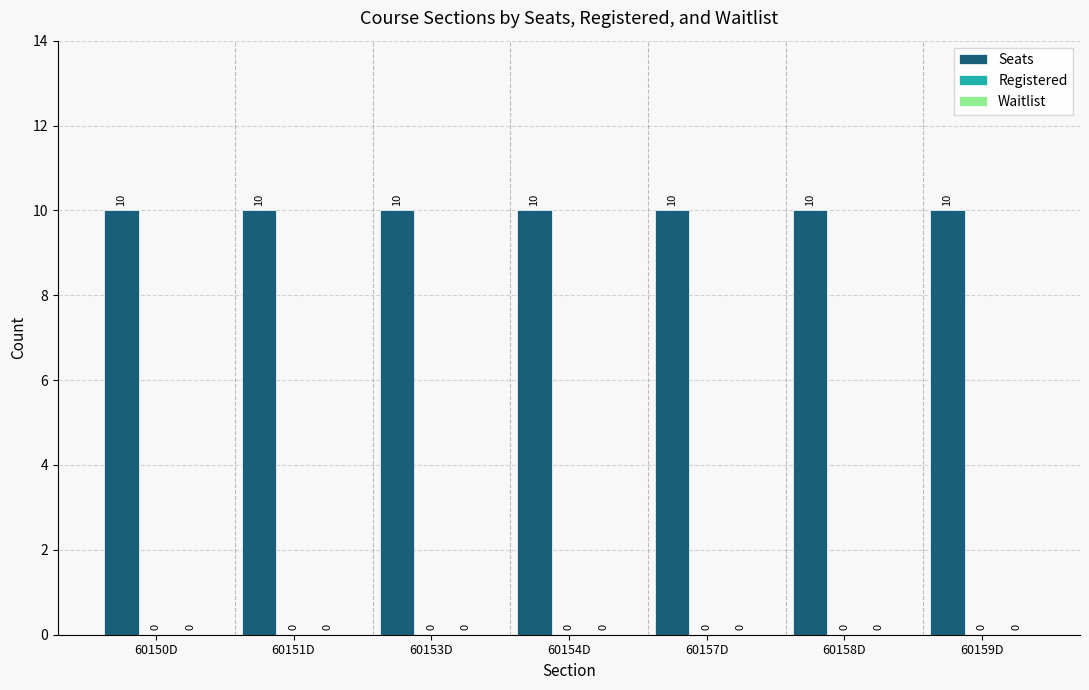

Reading left to right, extract all data points from this chart.

Seats: 10	10	10	10	10	10	10
Registered: 0	0	0	0	0	0	0
Waitlist: 0	0	0	0	0	0	0